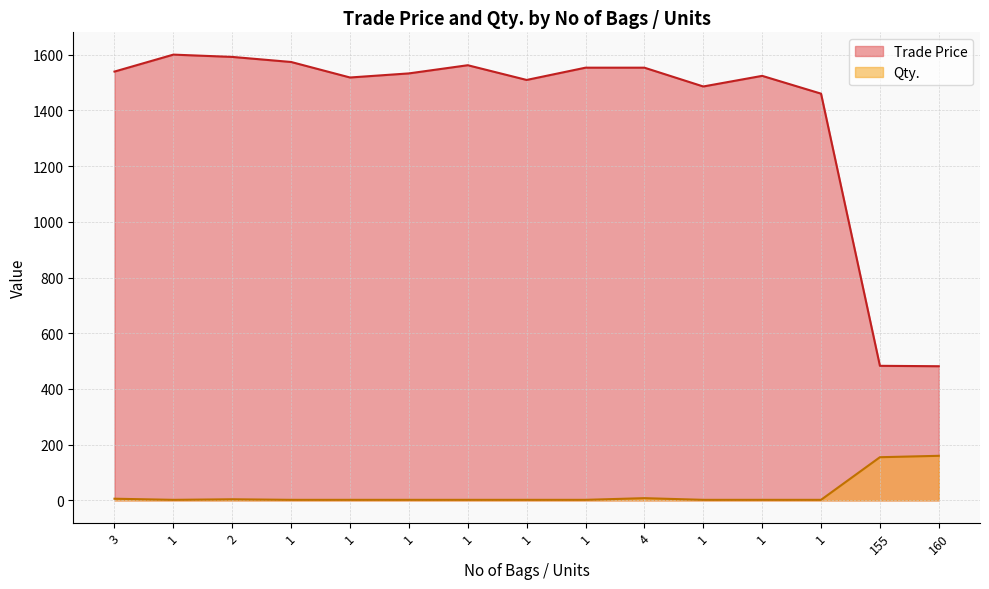

Reading left to right, list all the values displayed in this chart.

Trade Price: 3=1539.2	1=1600.0	2=1591.8	1=1573.6	1=1517.9	1=1532.6	1=1562.0	1=1509.1	1=1553.2	4=1553.2	1=1485.7	1=1523.8	1=1459.9	155=483.0	160=481.6
Qty.: 3=6.0	1=2.0	2=4.0	1=2.0	1=2.0	1=2.0	1=2.0	1=2.0	1=2.0	4=8.0	1=2.0	1=2.0	1=2.0	155=155.0	160=160.0